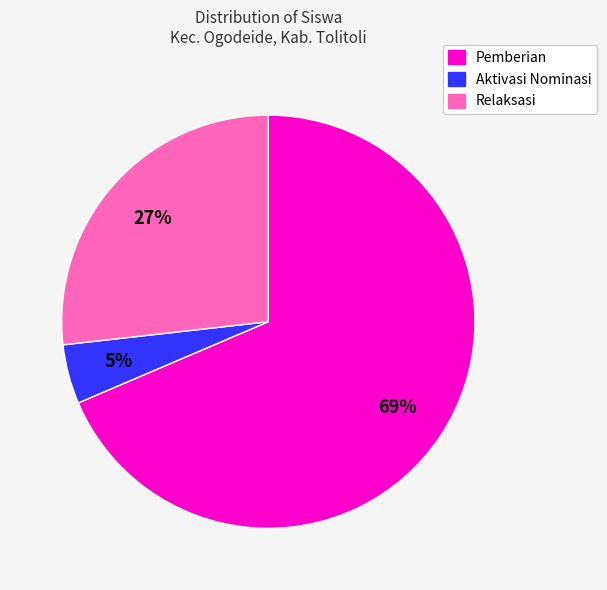

Is there a majority slice in this chart?

Yes